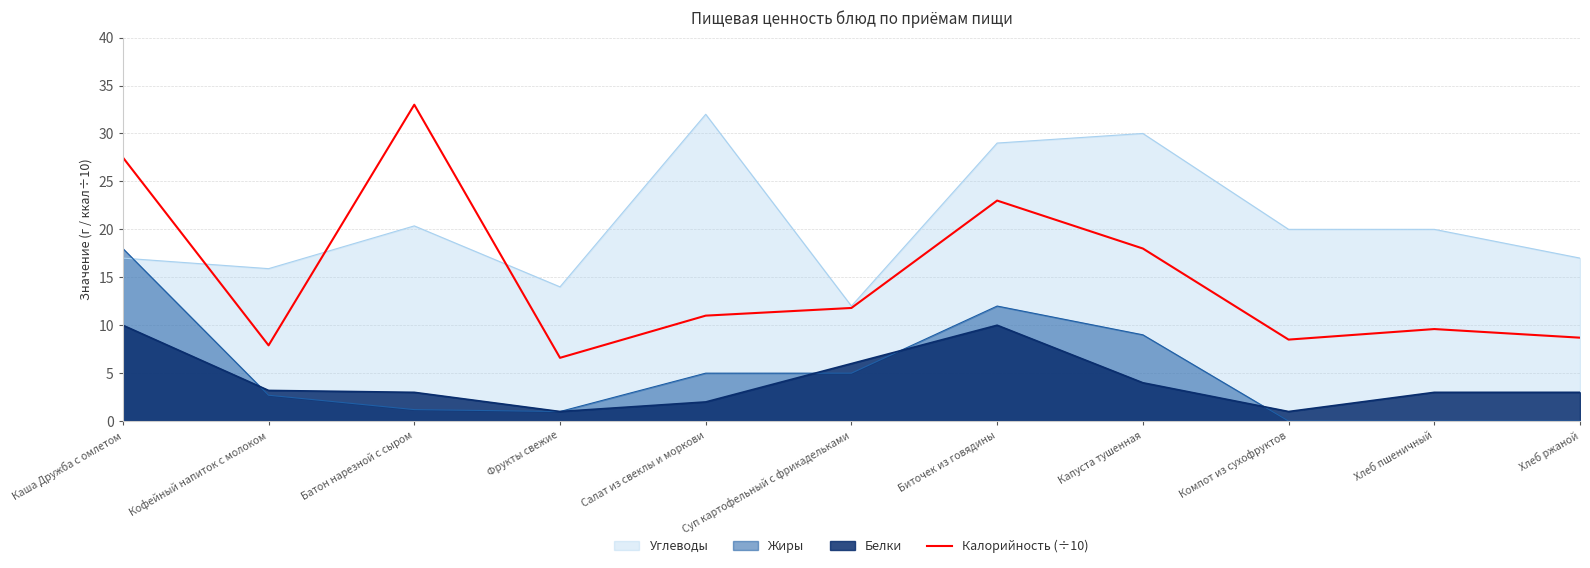

True or false: the data has more than 0 interior local peaks.

True